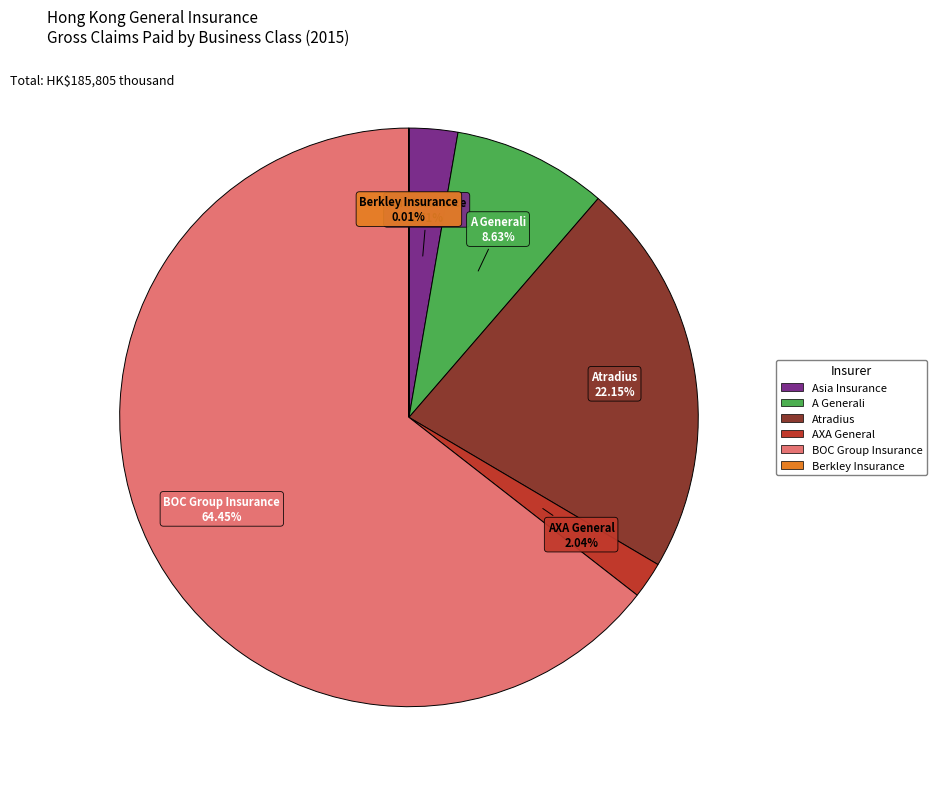

Is there a majority slice in this chart?

Yes